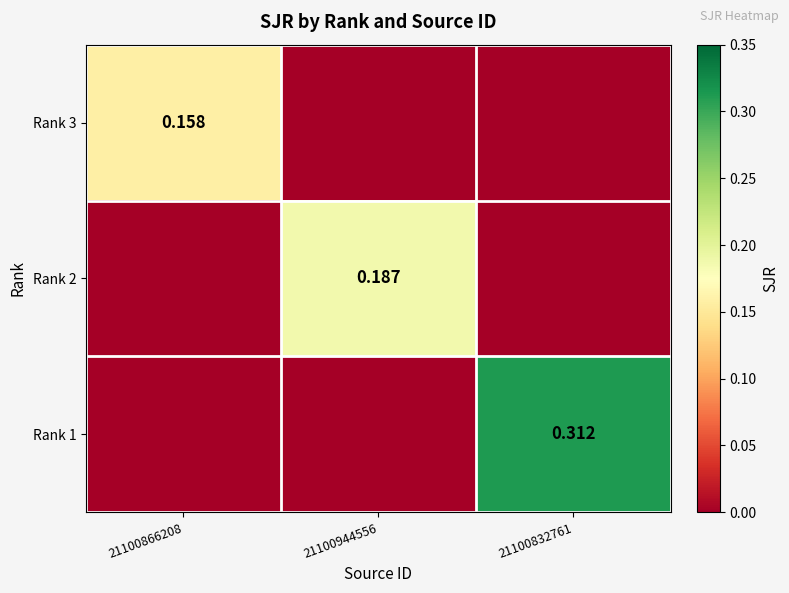

What is the greatest value displayed?

0.3